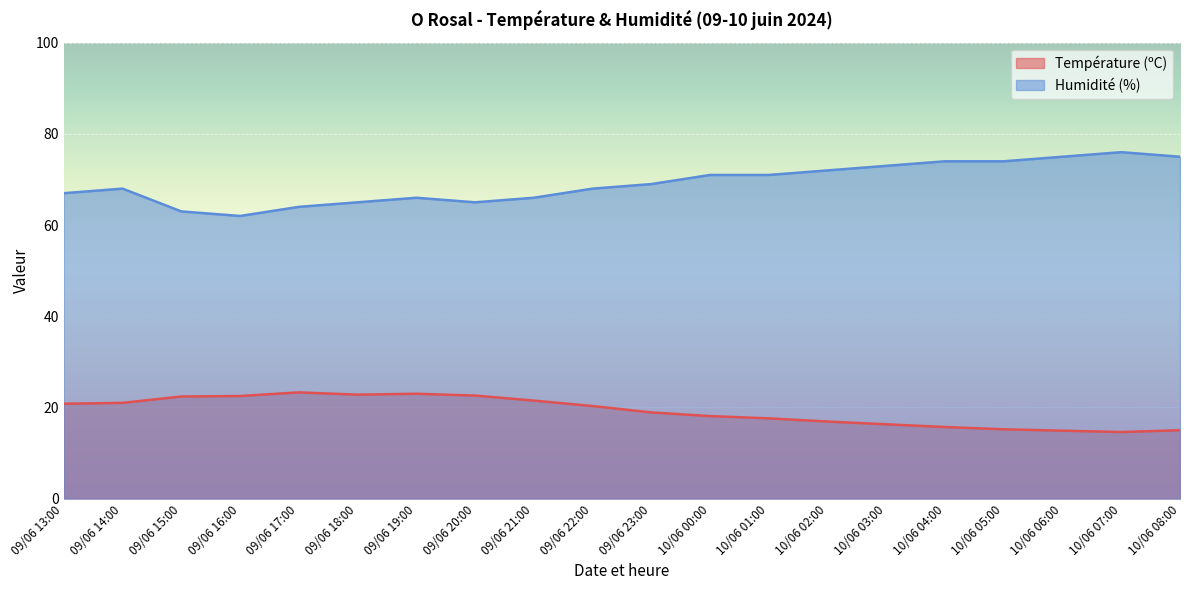

Which category has the lowest value in the Humidité (%) series?

09/06 16:00